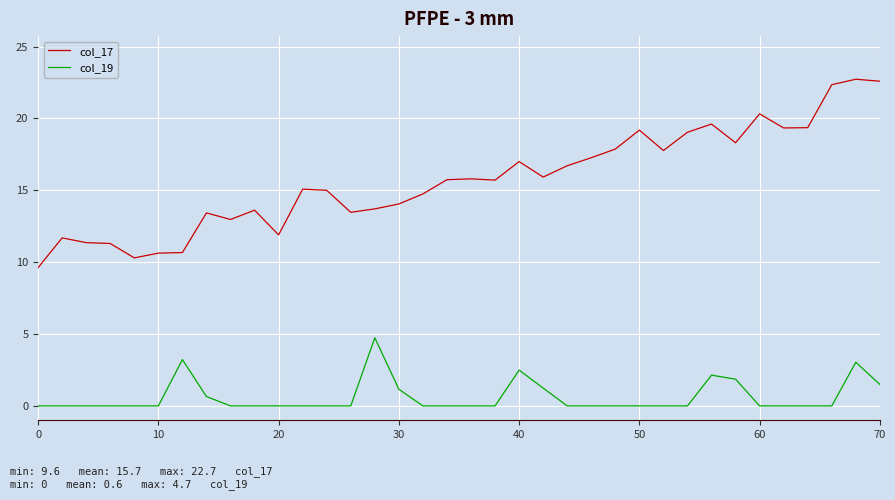

True or false: col_19 and col_17 intersect in this chart.

False